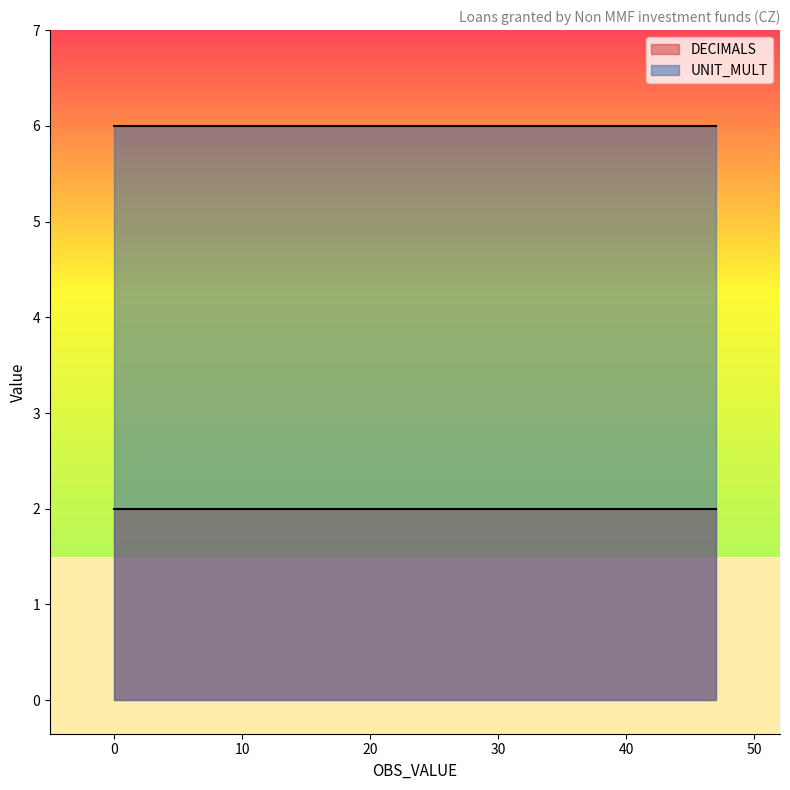

True or false: UNIT_MULT and DECIMALS cross at least once.

False